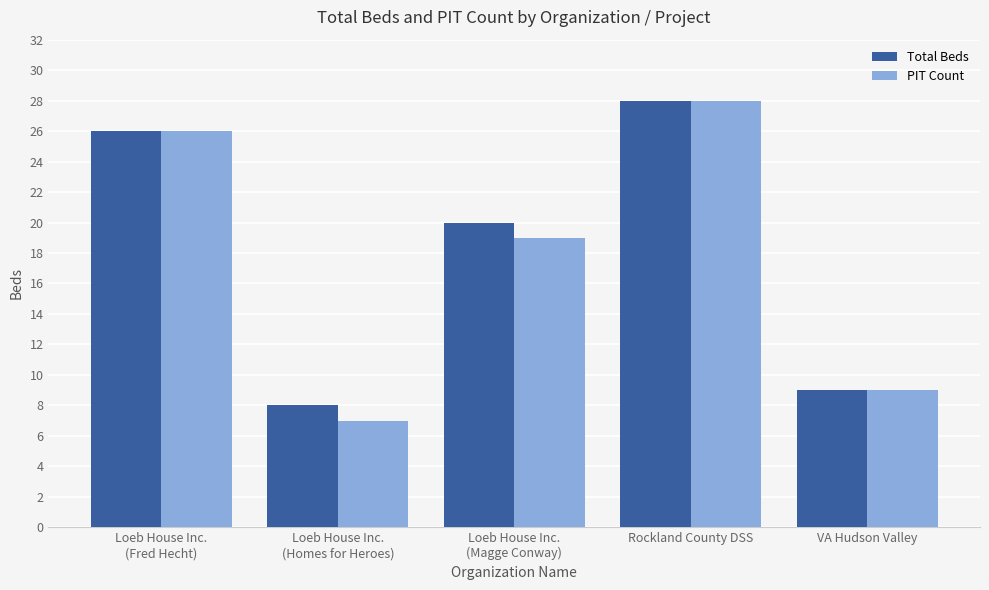

Which category has the highest value across all series?

Rockland County DSS